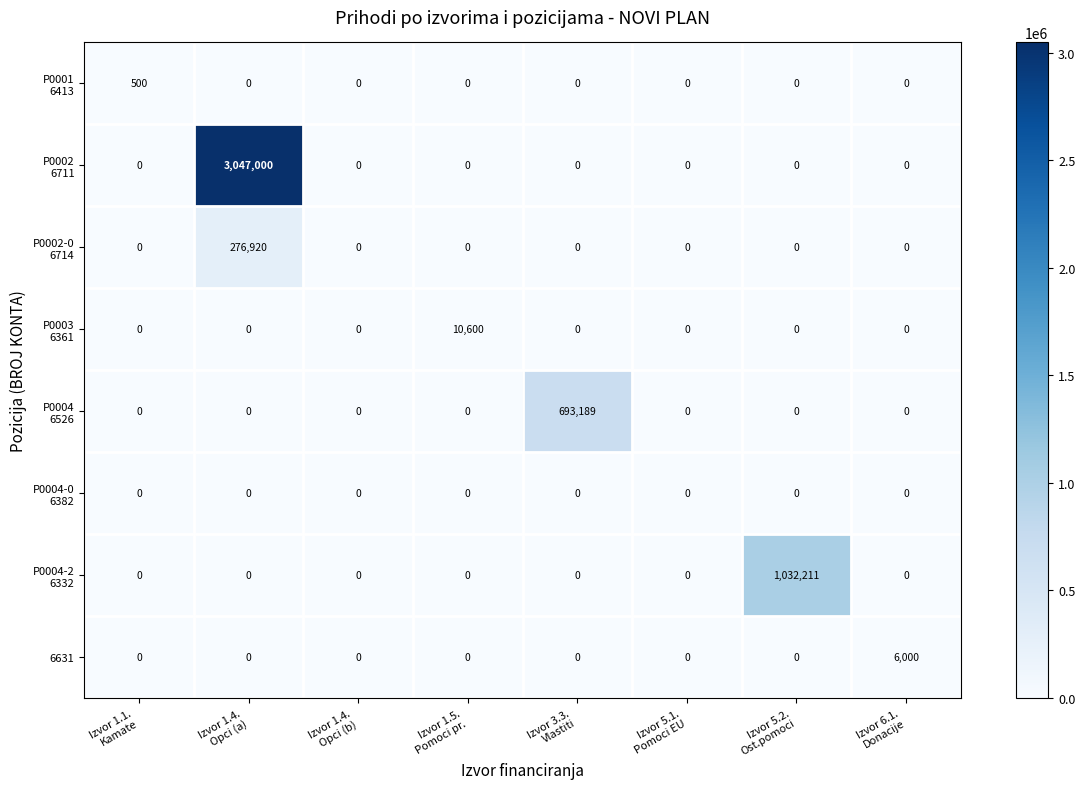

What is the sum of all 6631 values?

6000